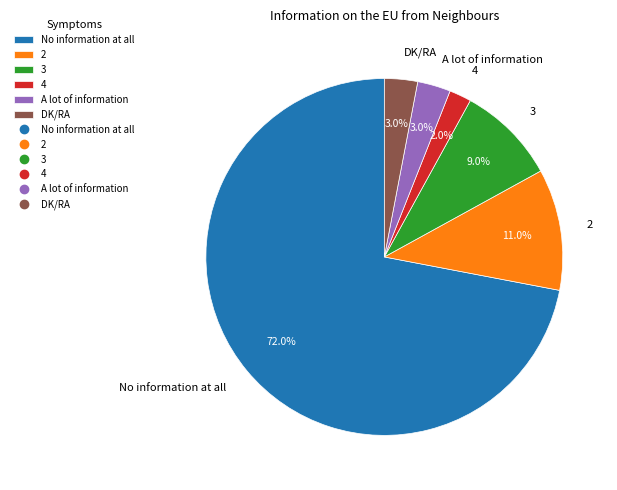

Approximately how many times larger is the value at 2 compared to A lot of information?

3.7